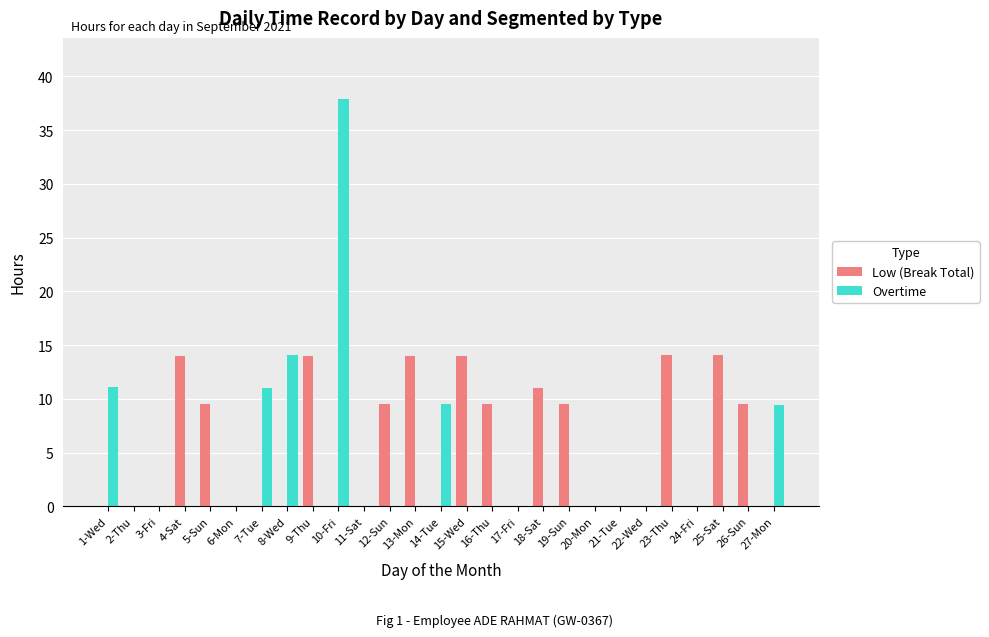

Where is Overtime nearest to the value 18?

8-Wed